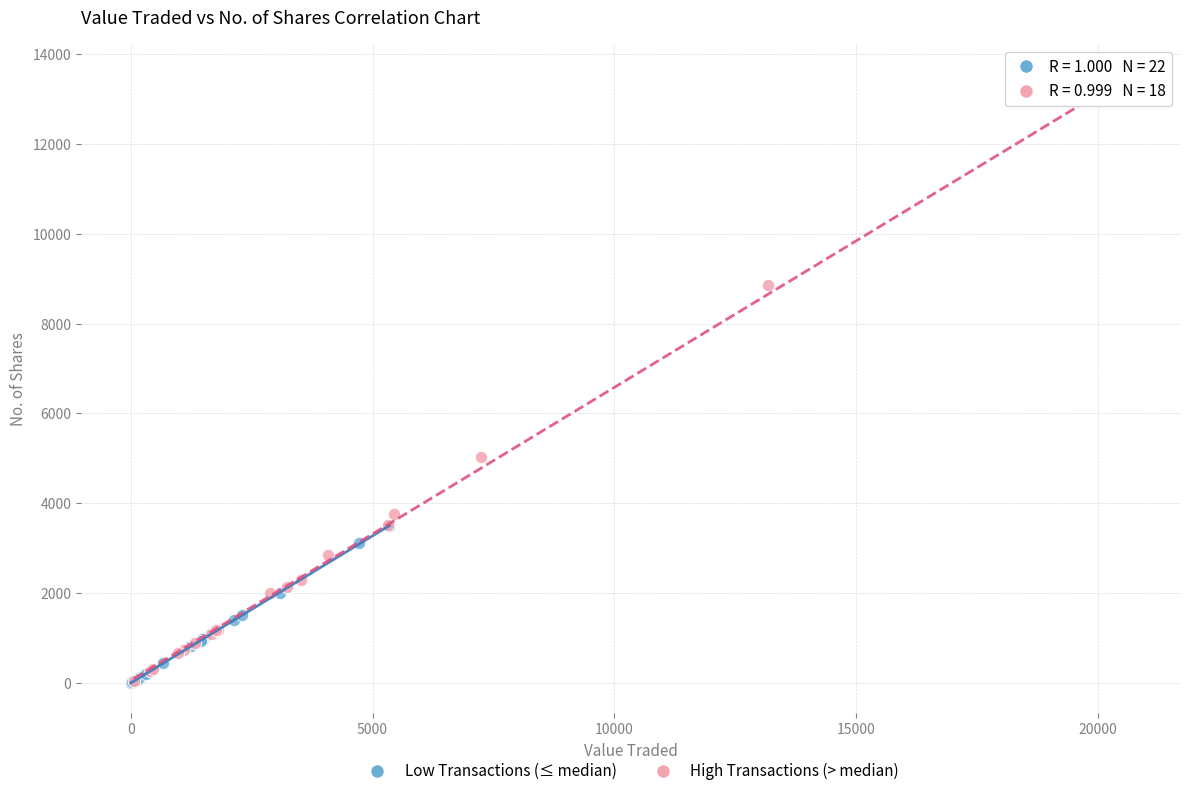

Which series has the widest spread of Y values?

High Transactions (> median)